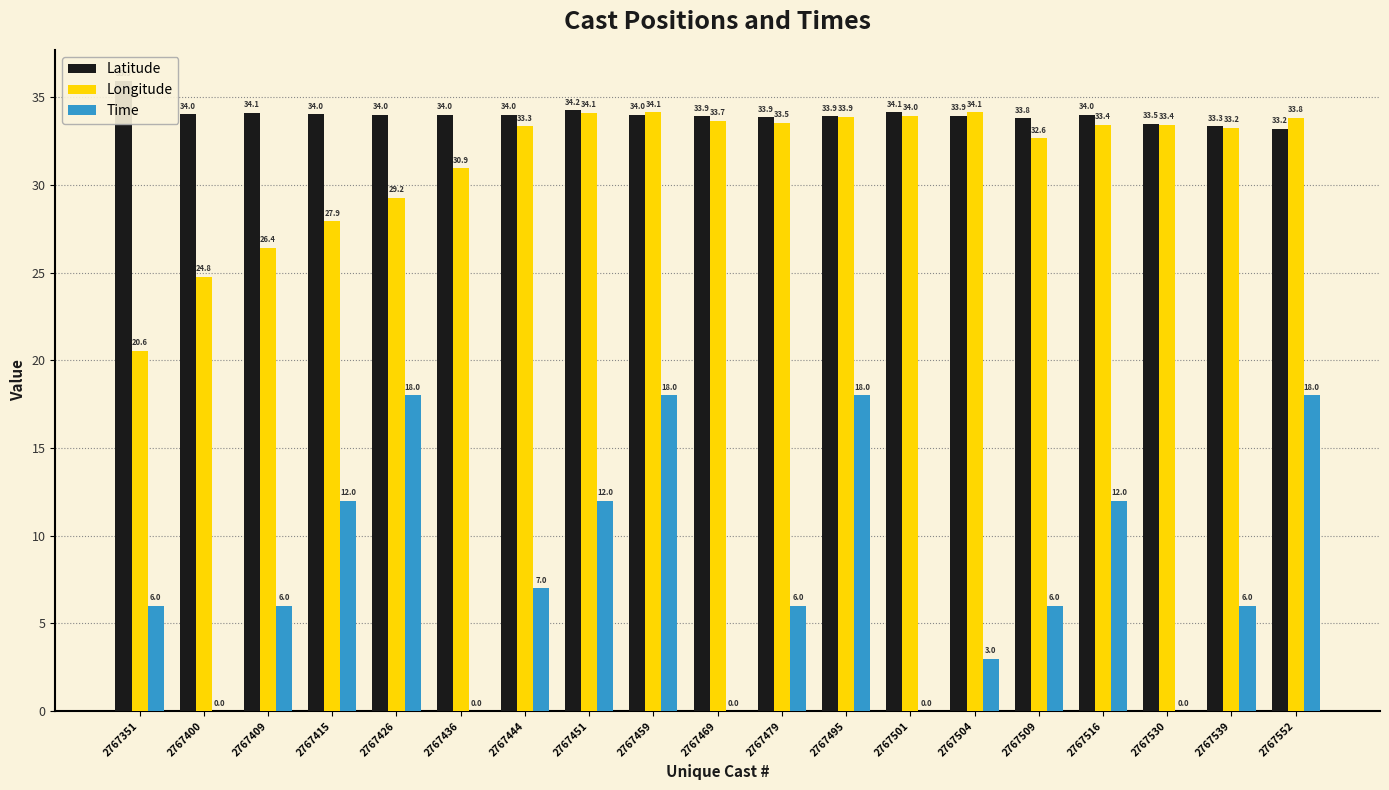

Rank the series by their maximum value, from lowest to highest.

Time, Longitude, Latitude